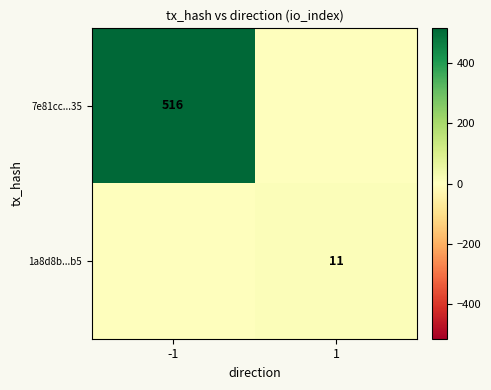

The 1a8d8b...b5 series shows 11 at 1. True or false?

True